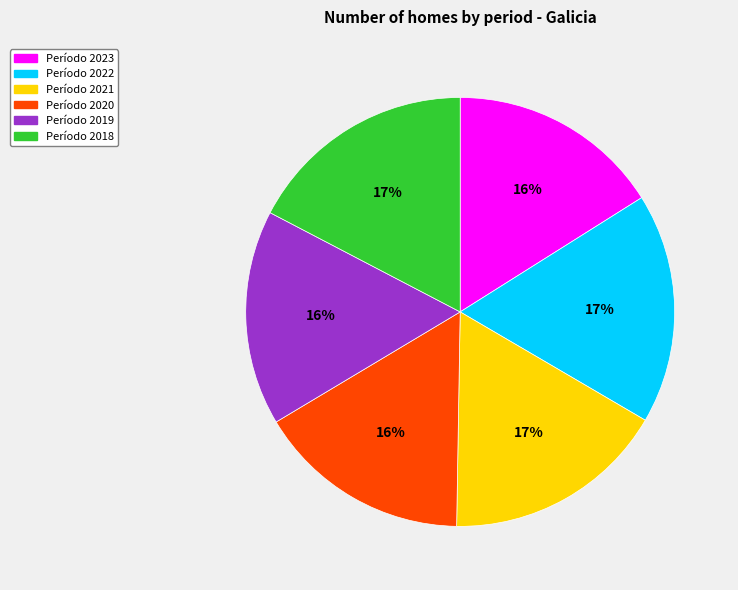

Does any single category account for the majority?

No